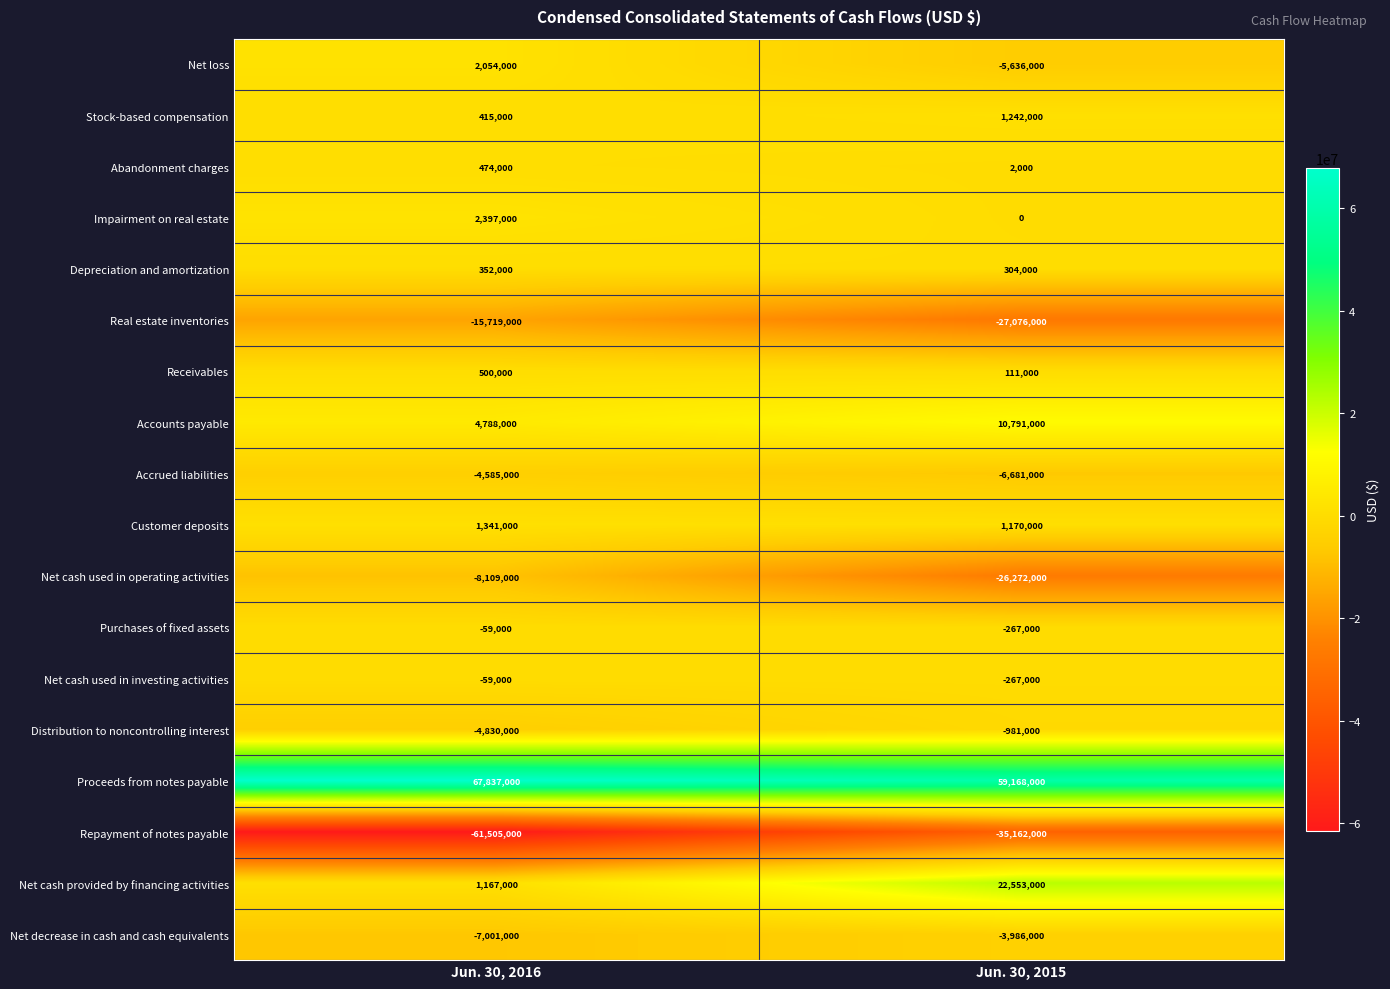

What is the spread (max minus min) of values at Jun. 30, 2015?

94330000